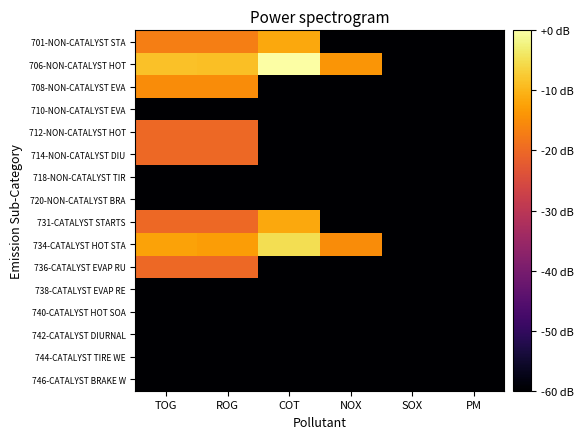

Rank the series by their maximum value, from highest to lowest.

706-NON-CATALYST HOT, 734-CATALYST HOT STA, 701-NON-CATALYST STA, 731-CATALYST STARTS, 708-NON-CATALYST EVA, 712-NON-CATALYST HOT, 714-NON-CATALYST DIU, 736-CATALYST EVAP RU, 710-NON-CATALYST EVA, 718-NON-CATALYST TIR, 720-NON-CATALYST BRA, 738-CATALYST EVAP RE, 740-CATALYST HOT SOA, 742-CATALYST DIURNAL, 744-CATALYST TIRE WE, 746-CATALYST BRAKE W